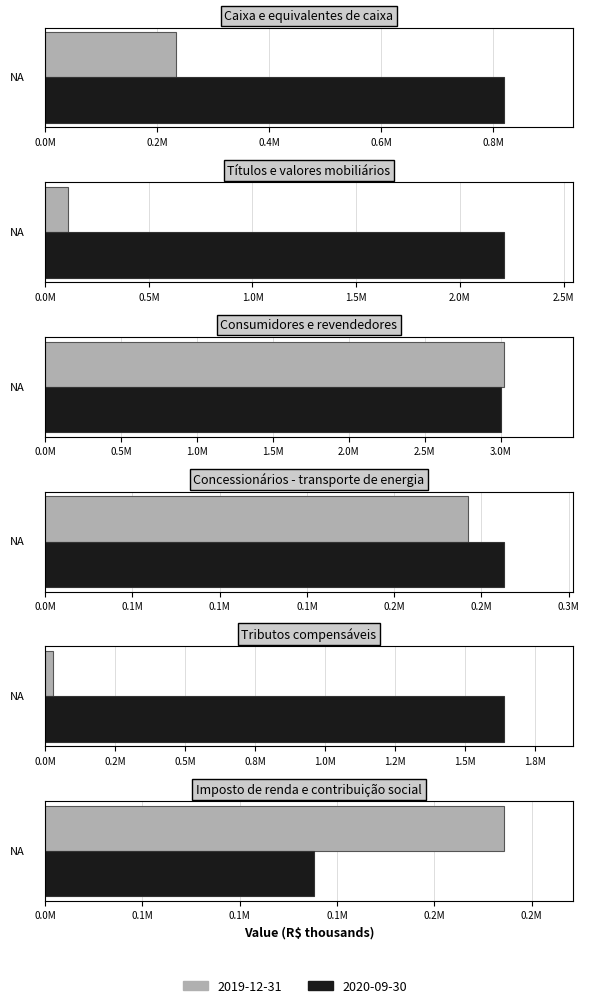

Which series has the largest total across all categories?

2020-09-30